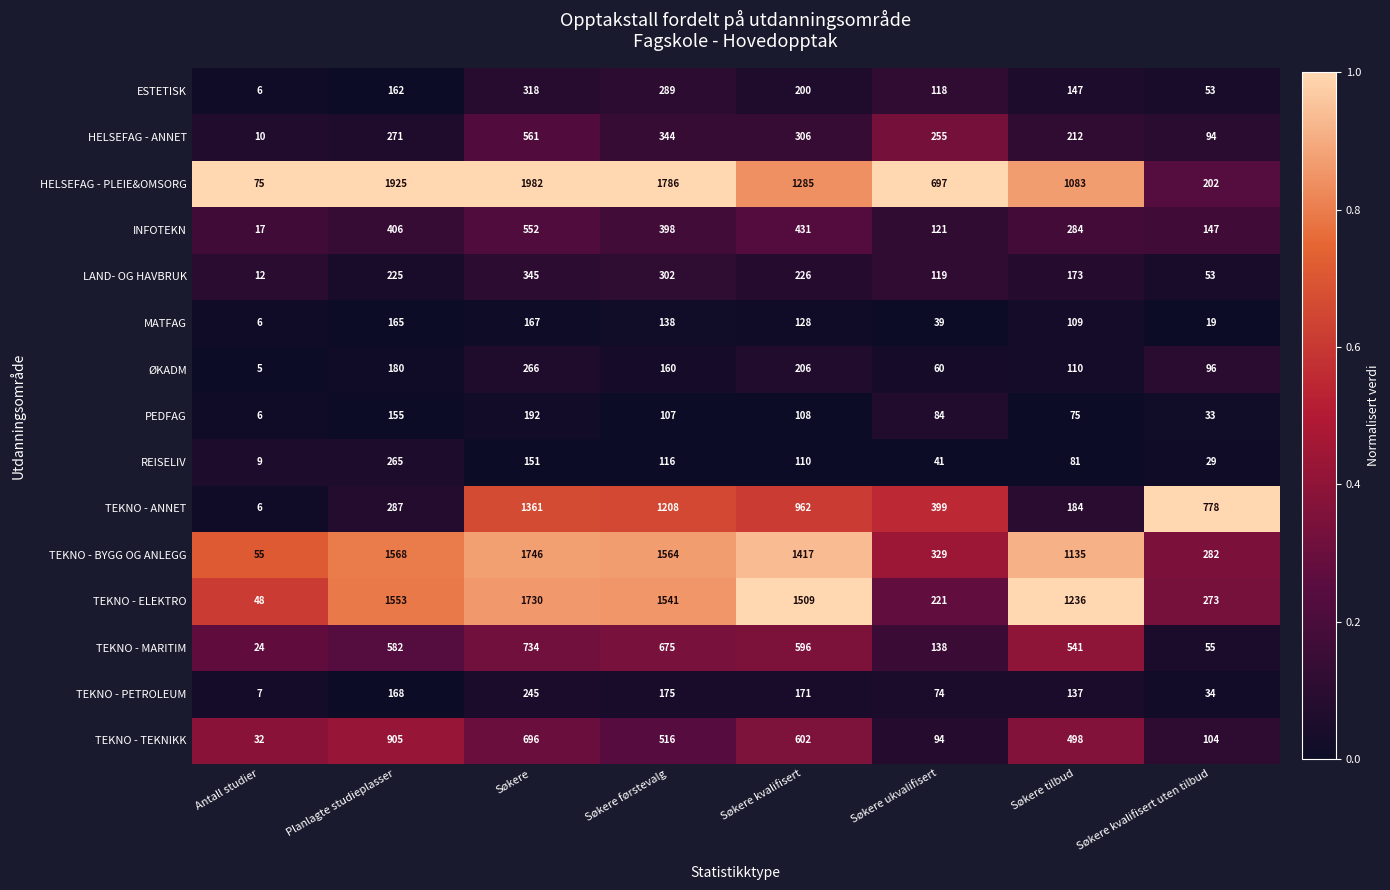

Is the value of PEDFAG at Antall studier greater than the value of ØKADM at Søkere?

No